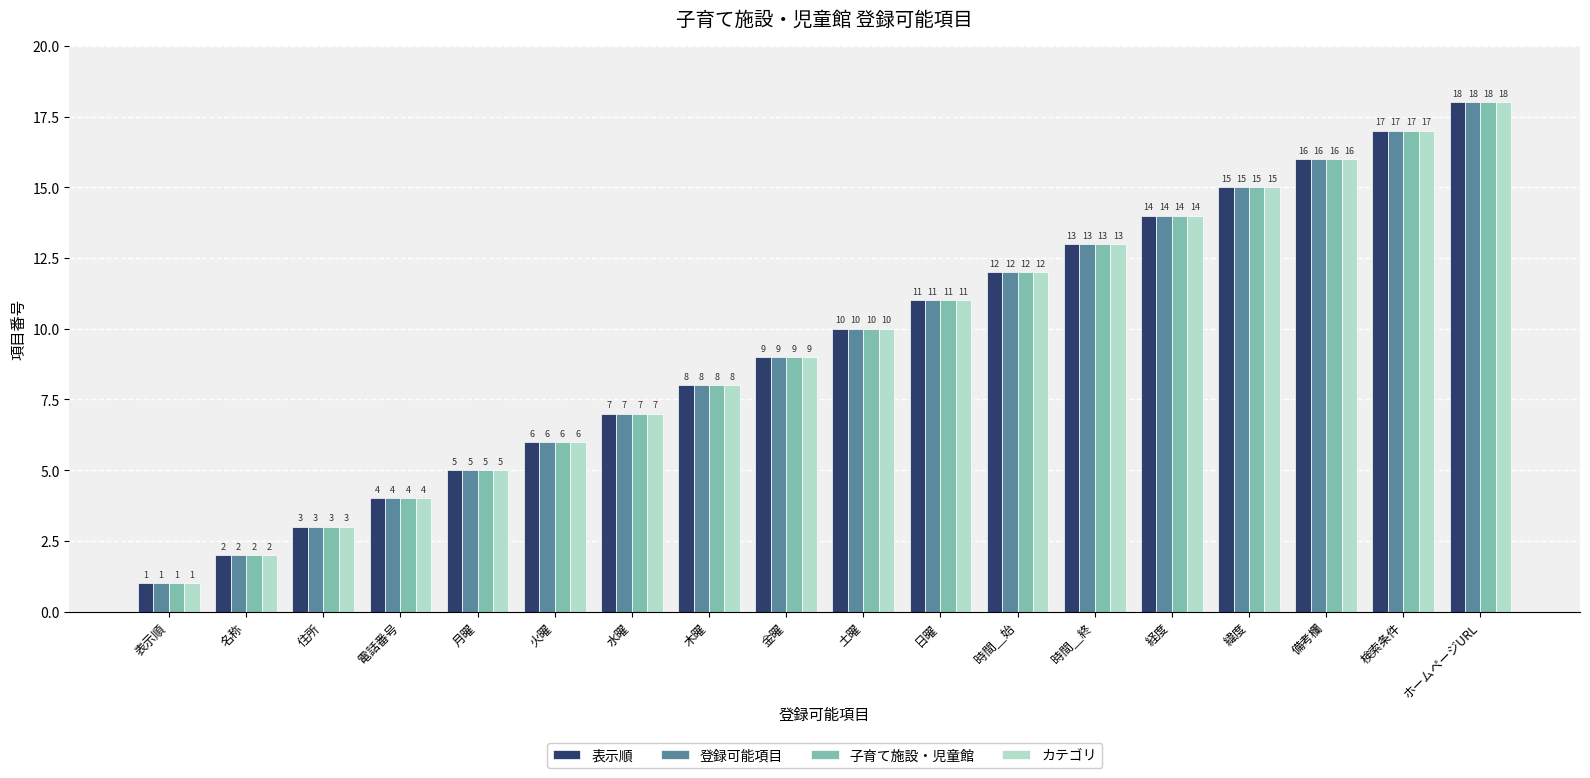

True or false: 登録可能項目 has a value of 5 at 月曜.

True